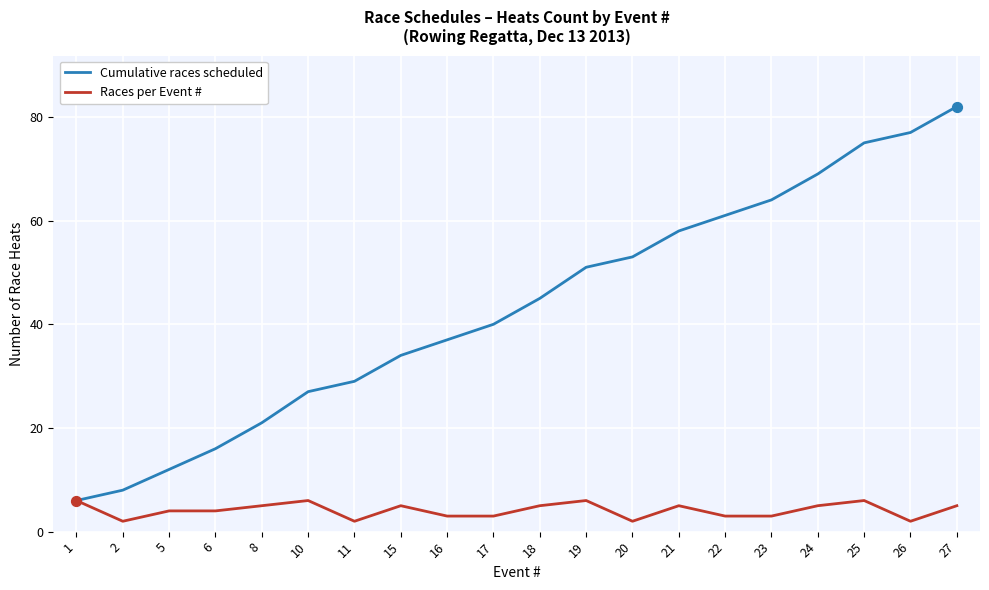

What is the total value across all series at 15?

39